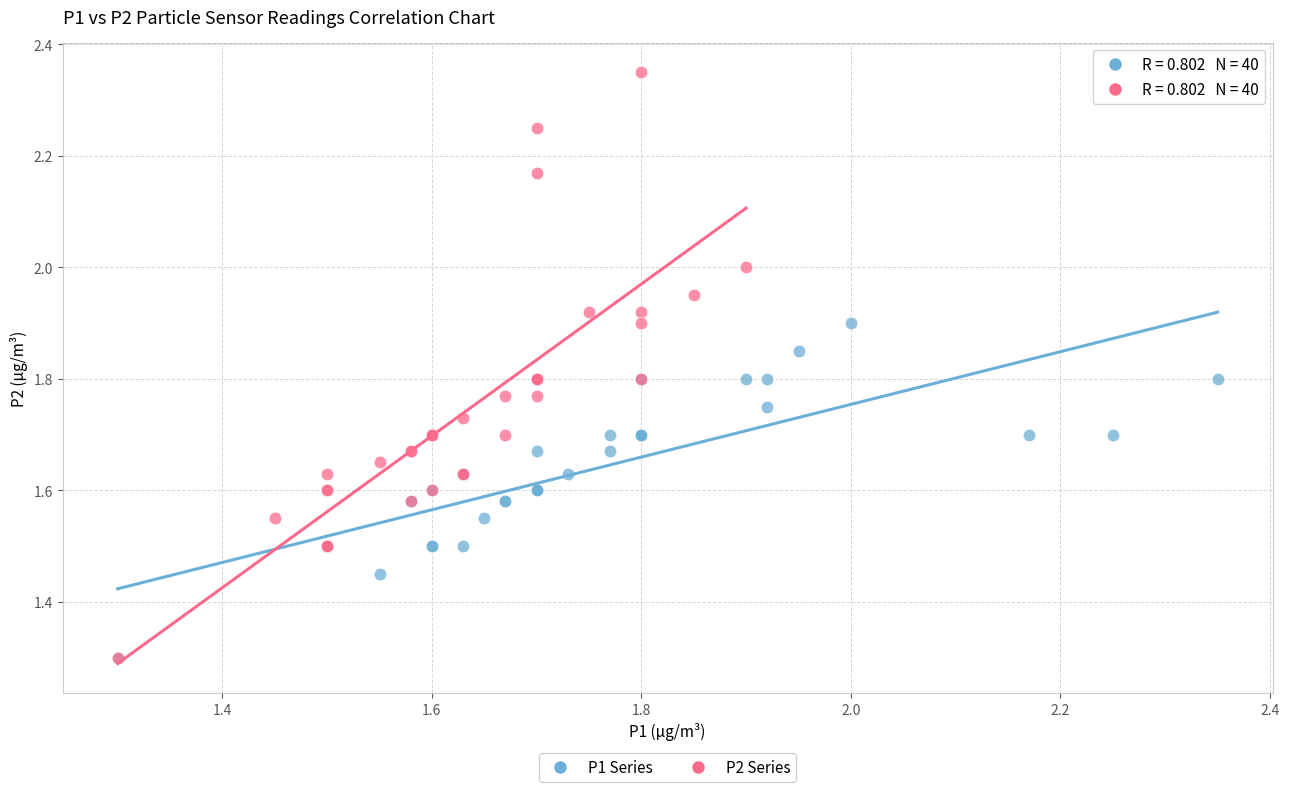

Which series has the largest Y range (max minus min)?

P2 Series